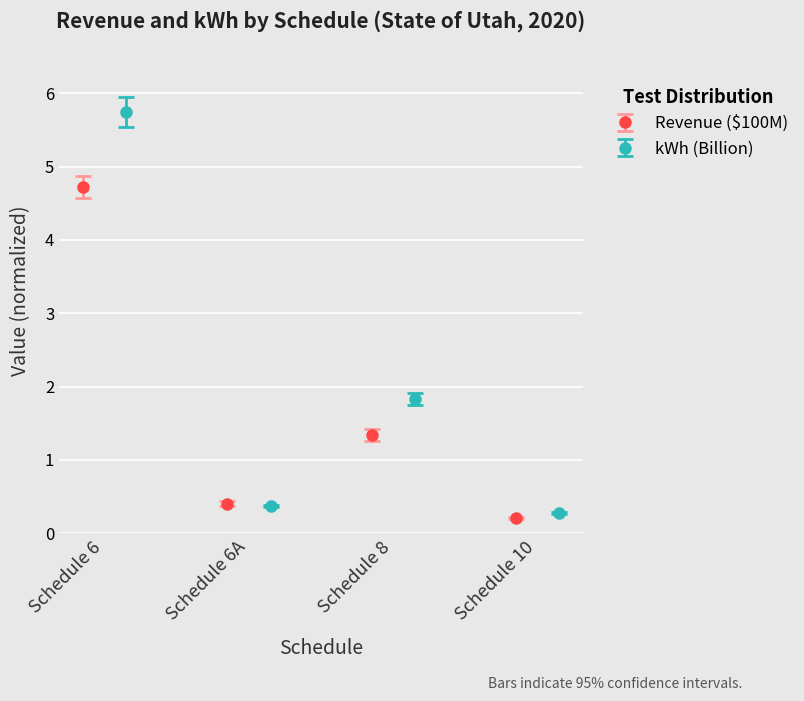

What is the average value of the Revenue ($) series?

1.7